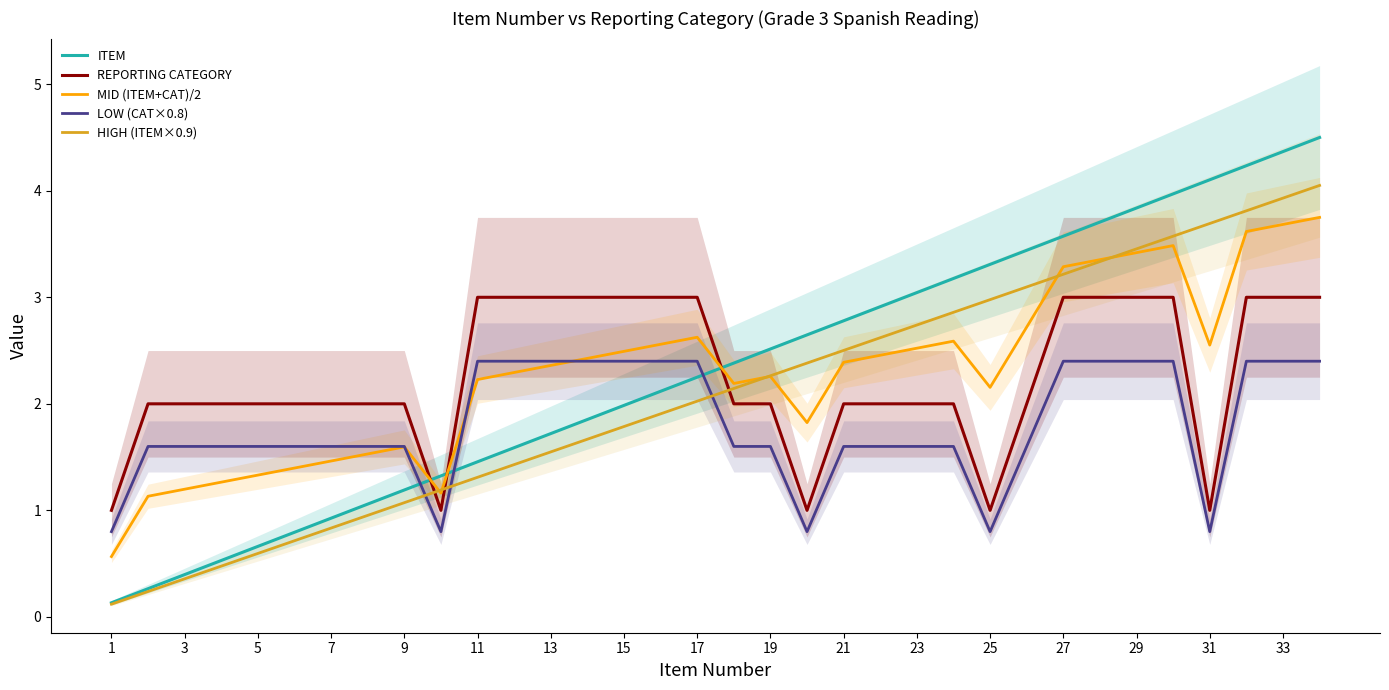

At which label does MID (ITEM+CAT)/2 first exceed 2?

11